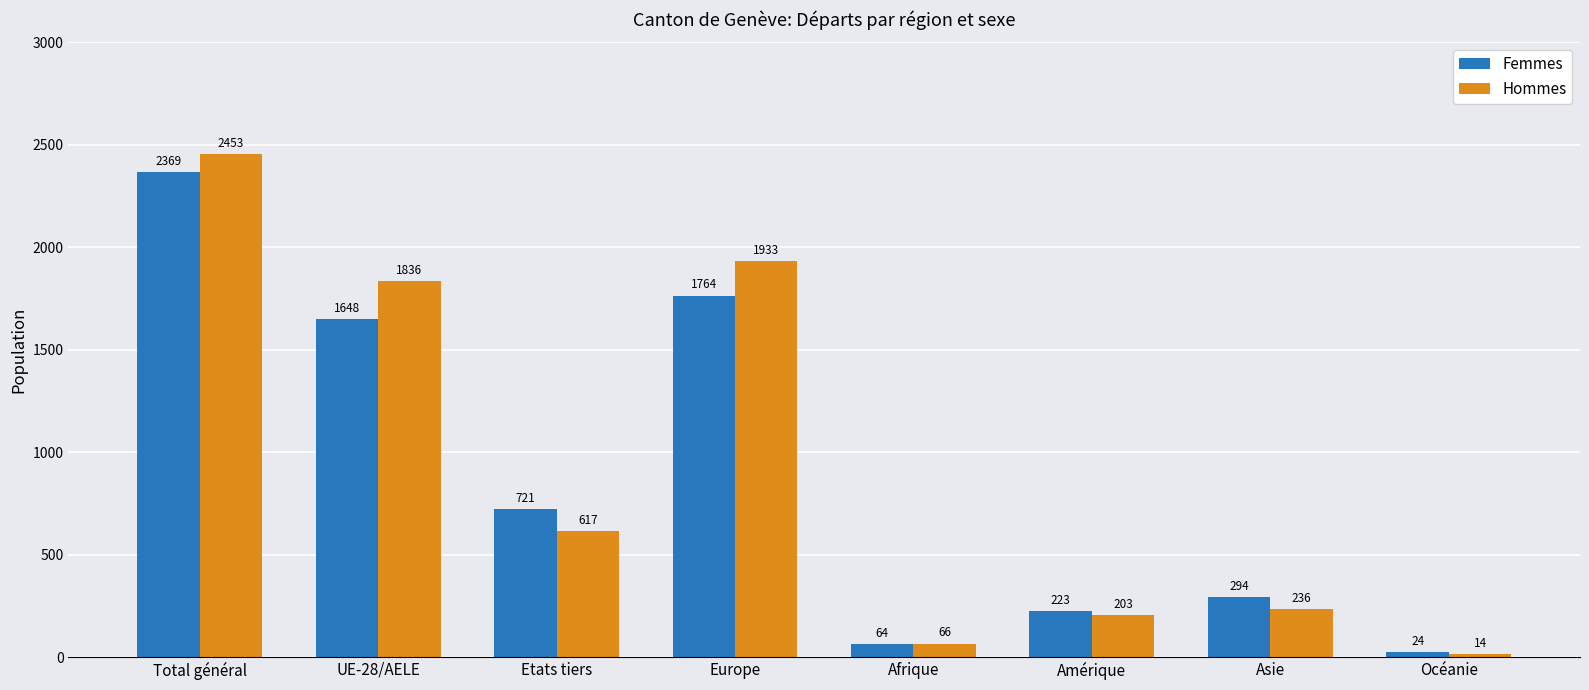

How many bars are there in total?

16